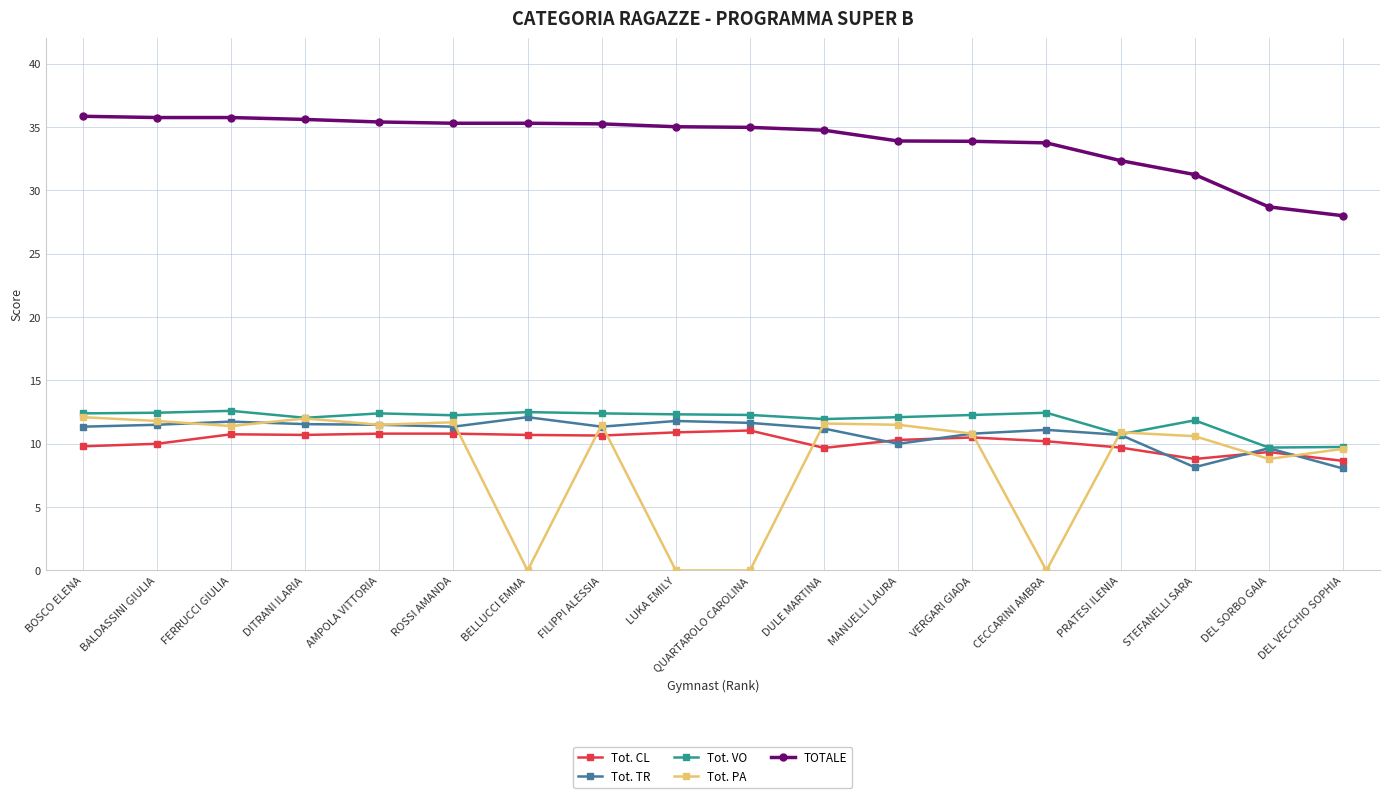

Is the value of Tot. TR at FERRUCCI GIULIA greater than the value of TOTALE at DEL VECCHIO SOPHIA?

No